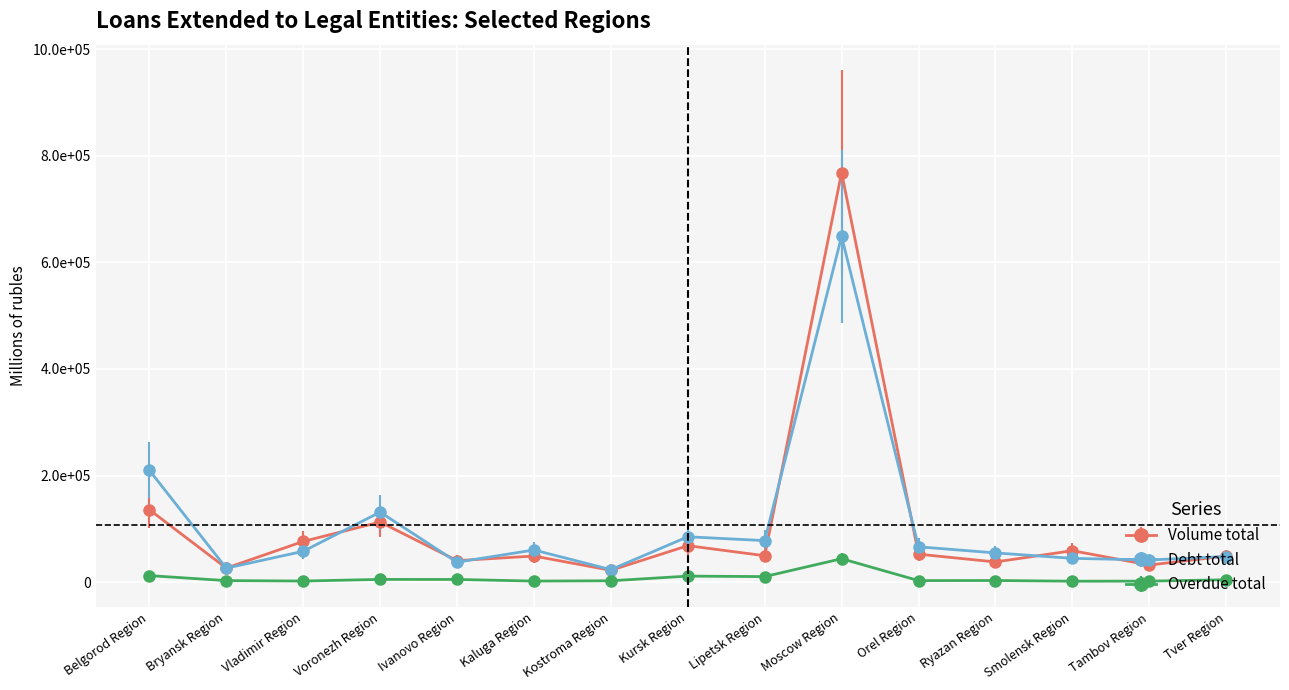

What are all the series names shown in the legend?

Volume total, Debt total, Overdue total